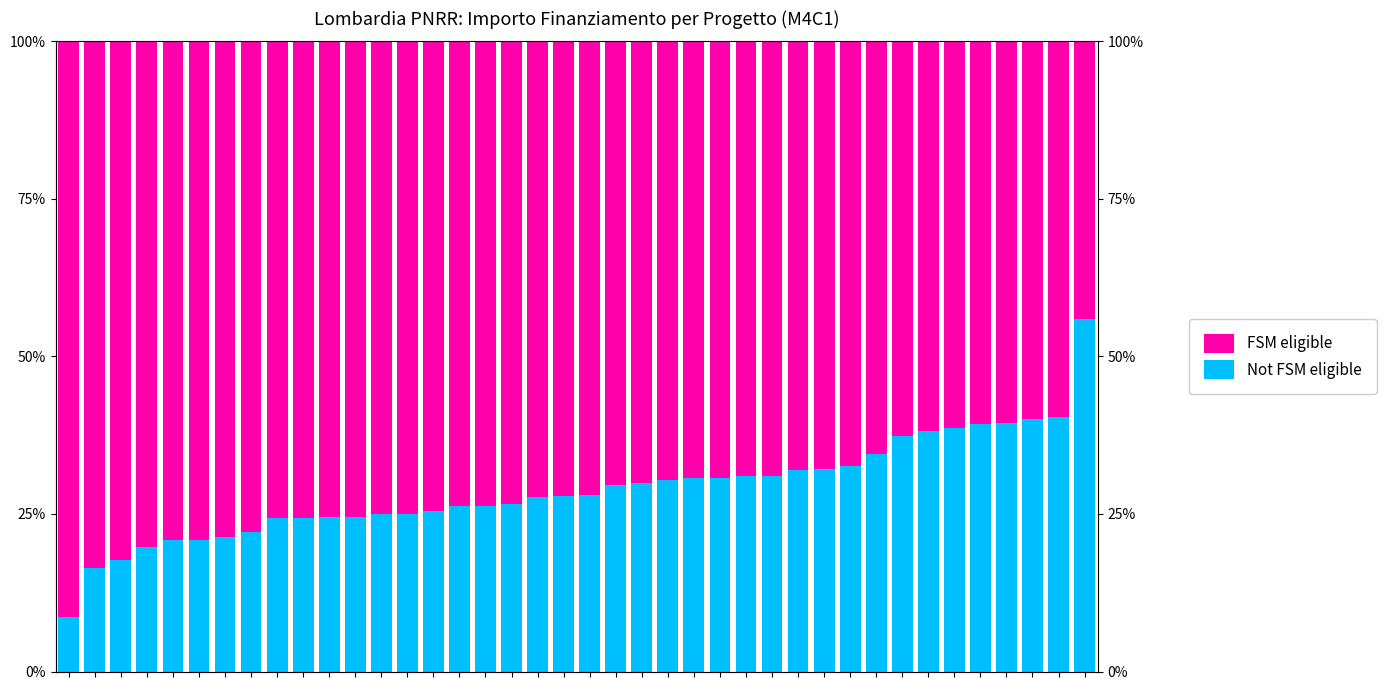

What is the difference between the maximum and second lowest values in the FSM eligible series?

0.3